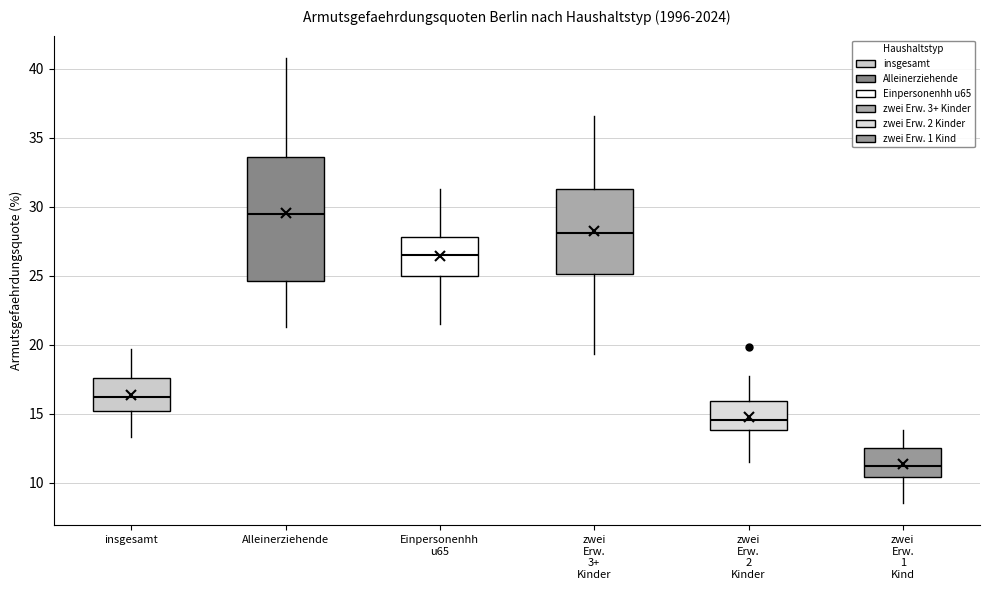

Where does the lower whisker of the box for zwei Erw. 2 Kinder end on the y-axis? The values are not printed on the chart, so give them approximately, as read against the axis.

11.5